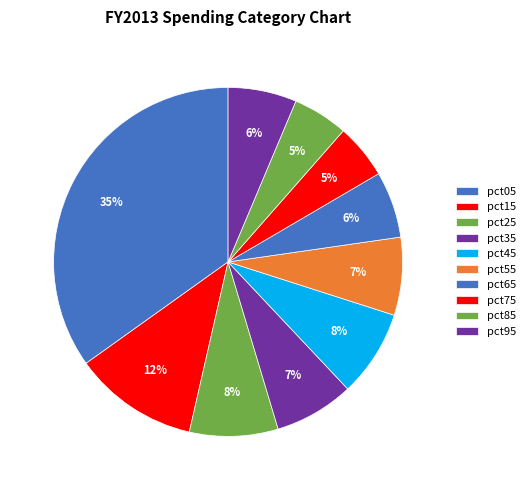

To the nearest percent, what percentage of the pie is pct65?

6%